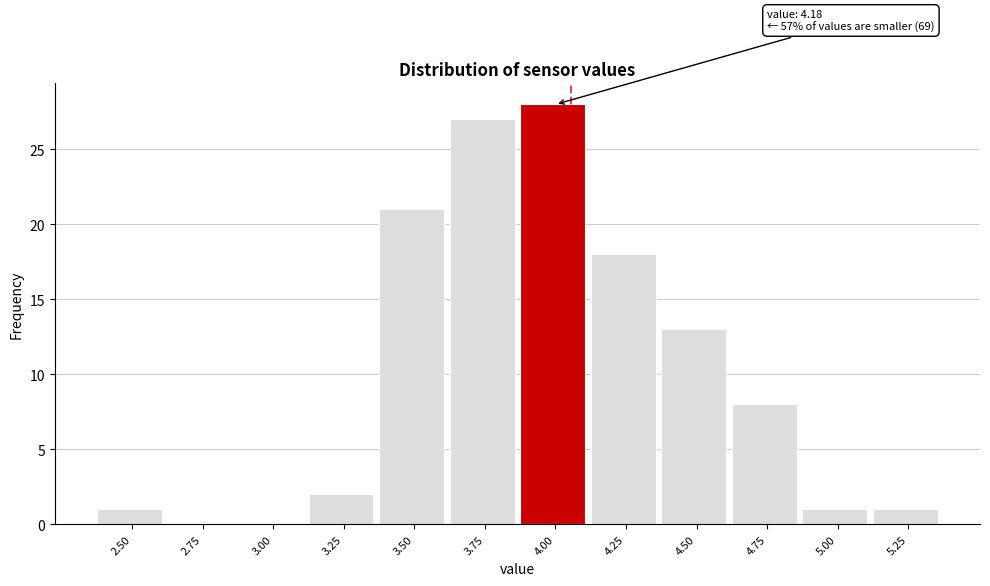

Reading left to right, transcribe all the data shown in this chart.

2.50=1	2.75=0	3.00=0	3.25=2	3.50=21	3.75=27	4.00=28	4.25=18	4.50=13	4.75=8	5.00=1	5.25=1